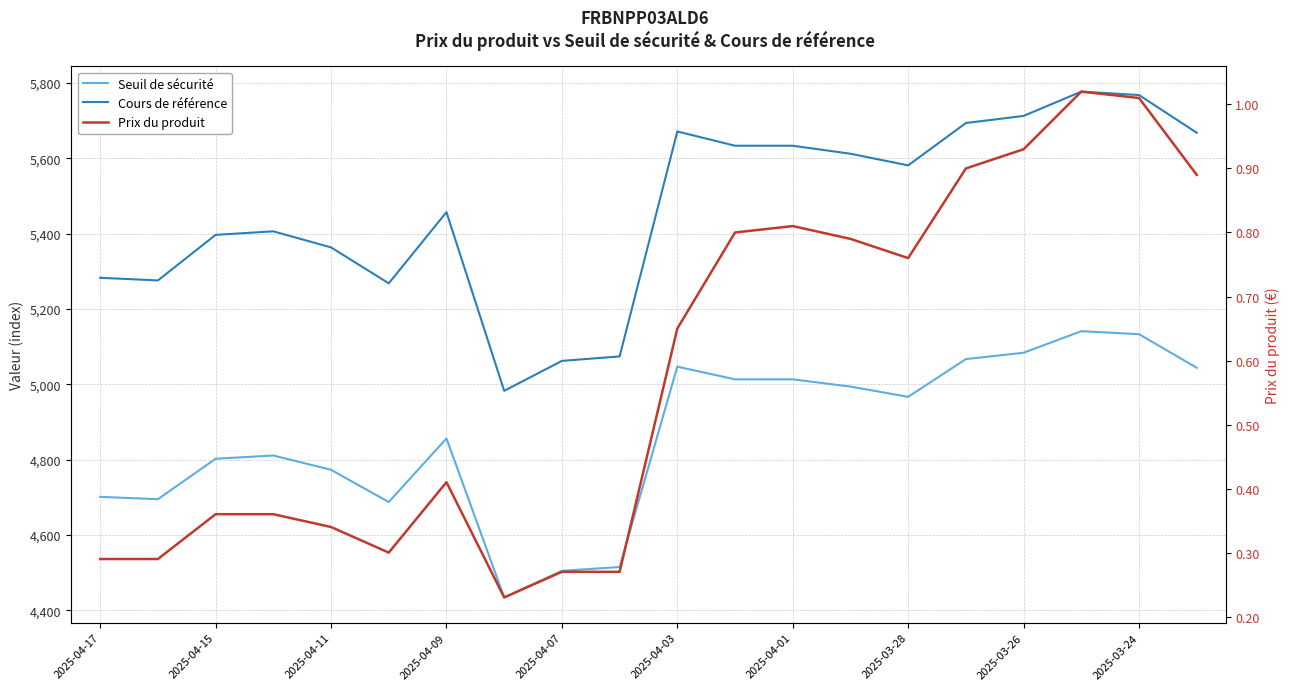

Is this an area chart (filled region under the line)?

No